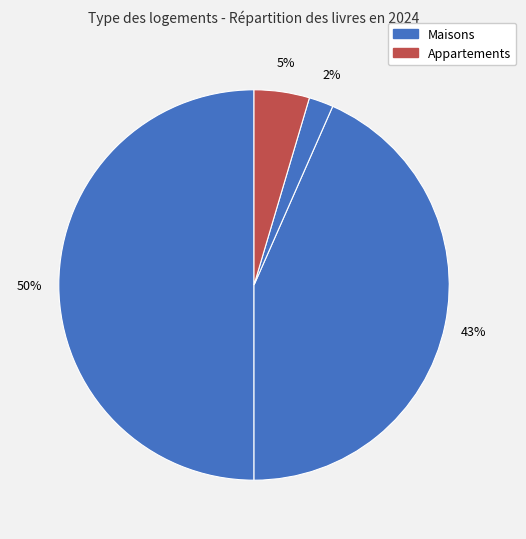

To the nearest percent, what is the average slice percentage?

25%